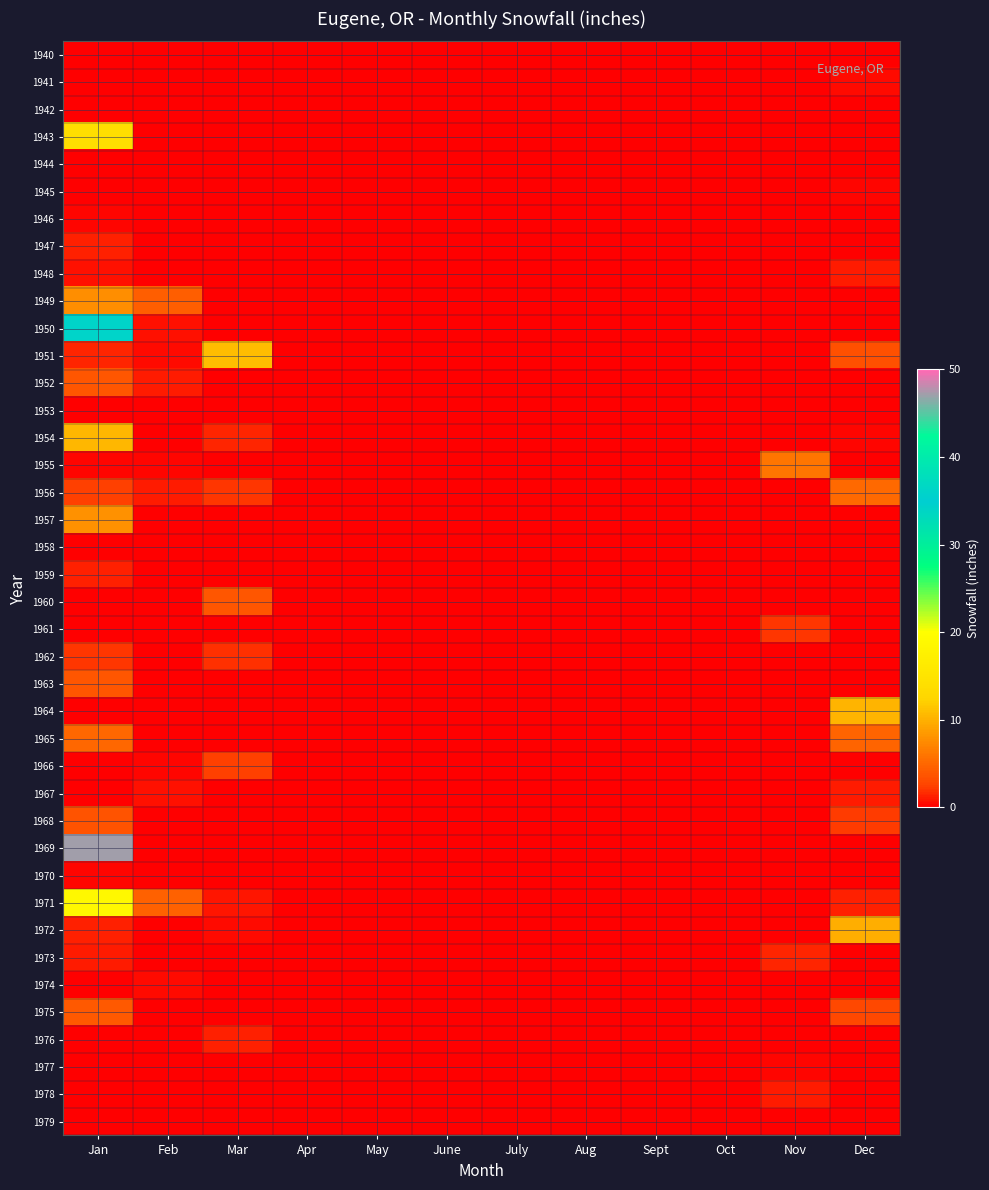

Rank the series at July from highest to lowest value.

1940, 1941, 1942, 1943, 1944, 1945, 1946, 1947, 1948, 1949, 1950, 1951, 1952, 1953, 1954, 1955, 1956, 1957, 1958, 1959, 1960, 1961, 1962, 1963, 1964, 1965, 1966, 1967, 1968, 1969, 1970, 1971, 1972, 1973, 1974, 1975, 1976, 1977, 1978, 1979